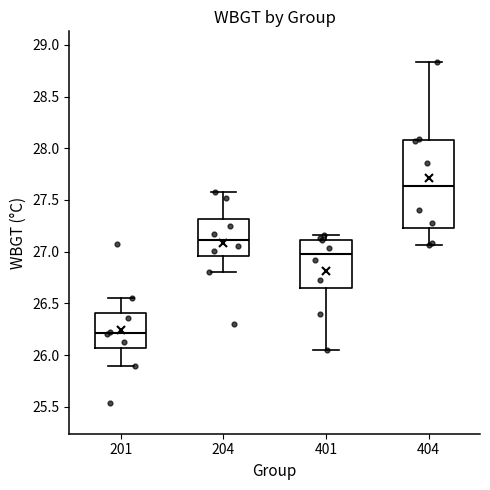

Where does the lower whisker of the box at x = 201 end on the y-axis? The values are not printed on the chart, so give them approximately, as read against the axis.

25.90